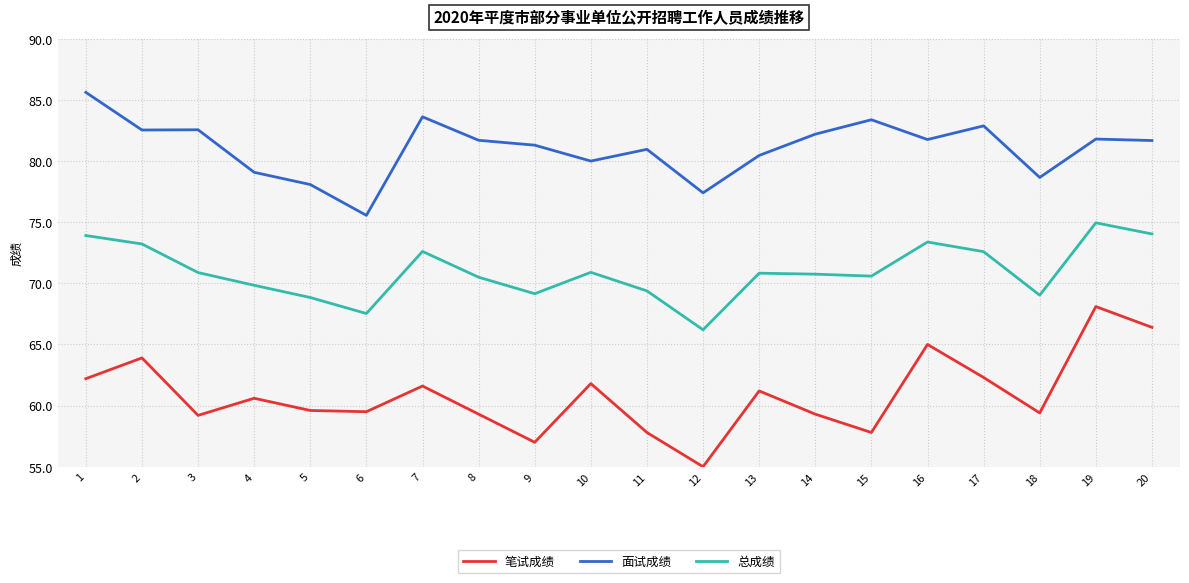

True or false: 总成绩 and 笔试成绩 intersect in this chart.

False